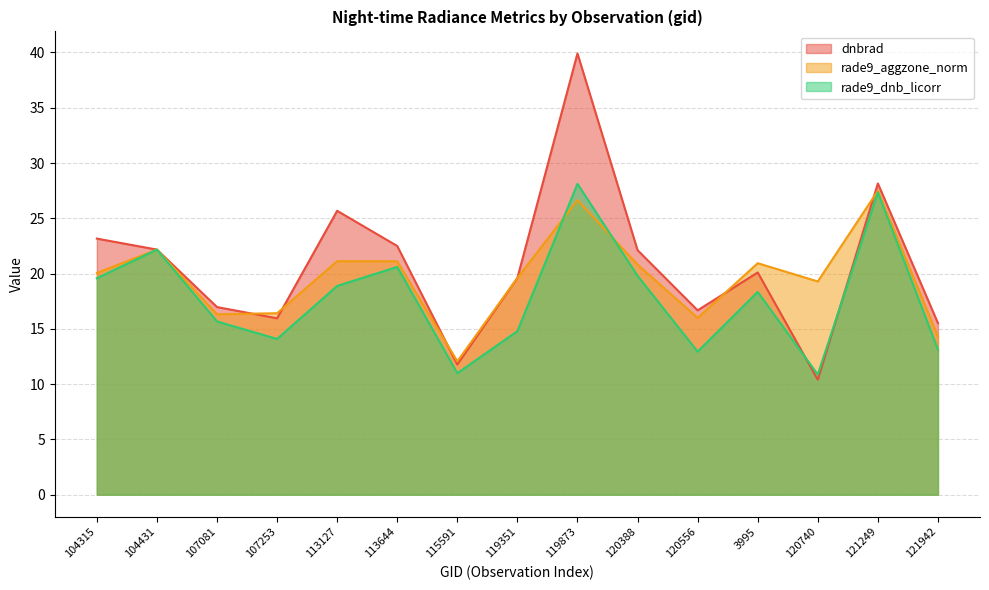

Read the rade9_aggzone_norm value at 104315.

20.1